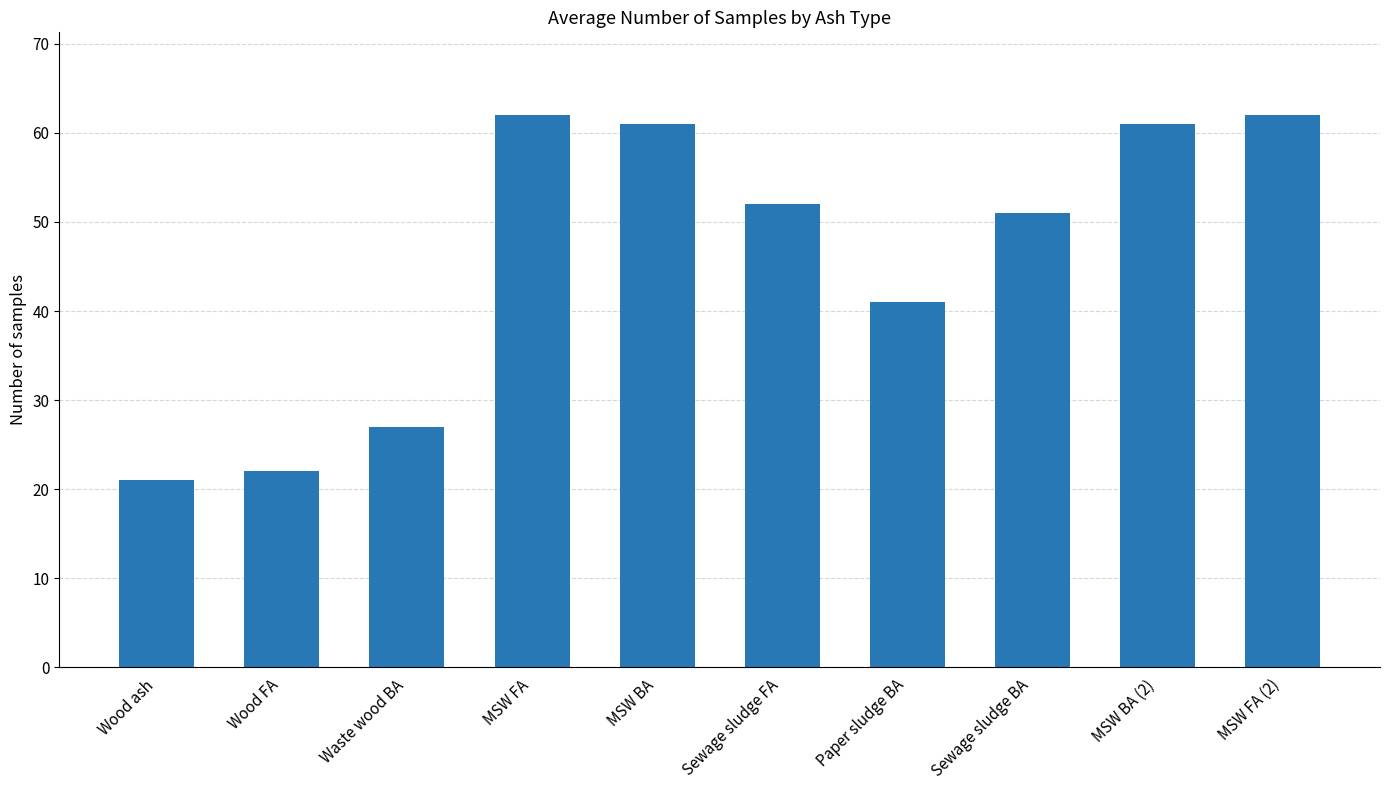

Is it true that the value at Wood ash is 28?

False